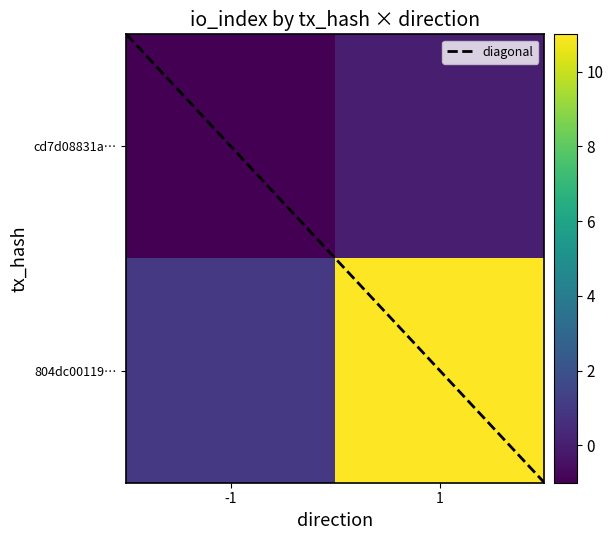

What is the average value of the 804dc00119f062b8956e23e253c8b88c85525e3 series?

6